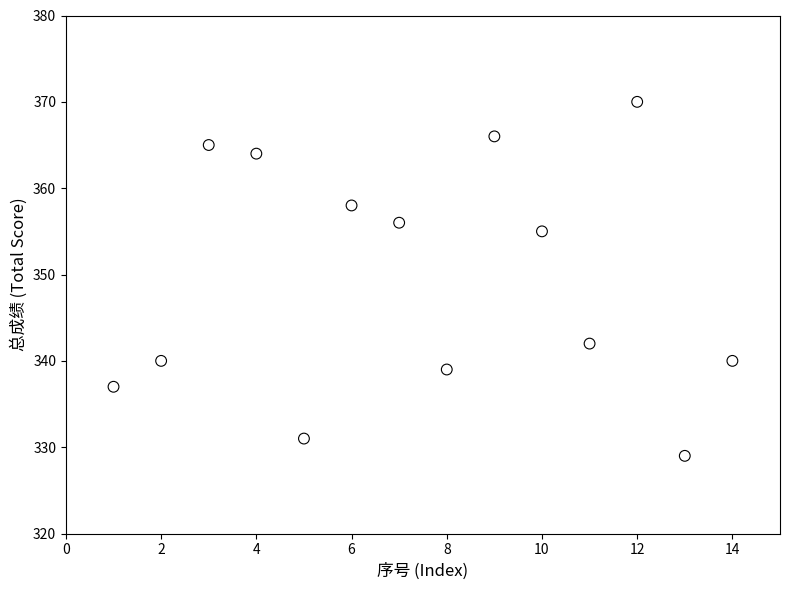

What Y value in the scatter plot is closest to 349?

355